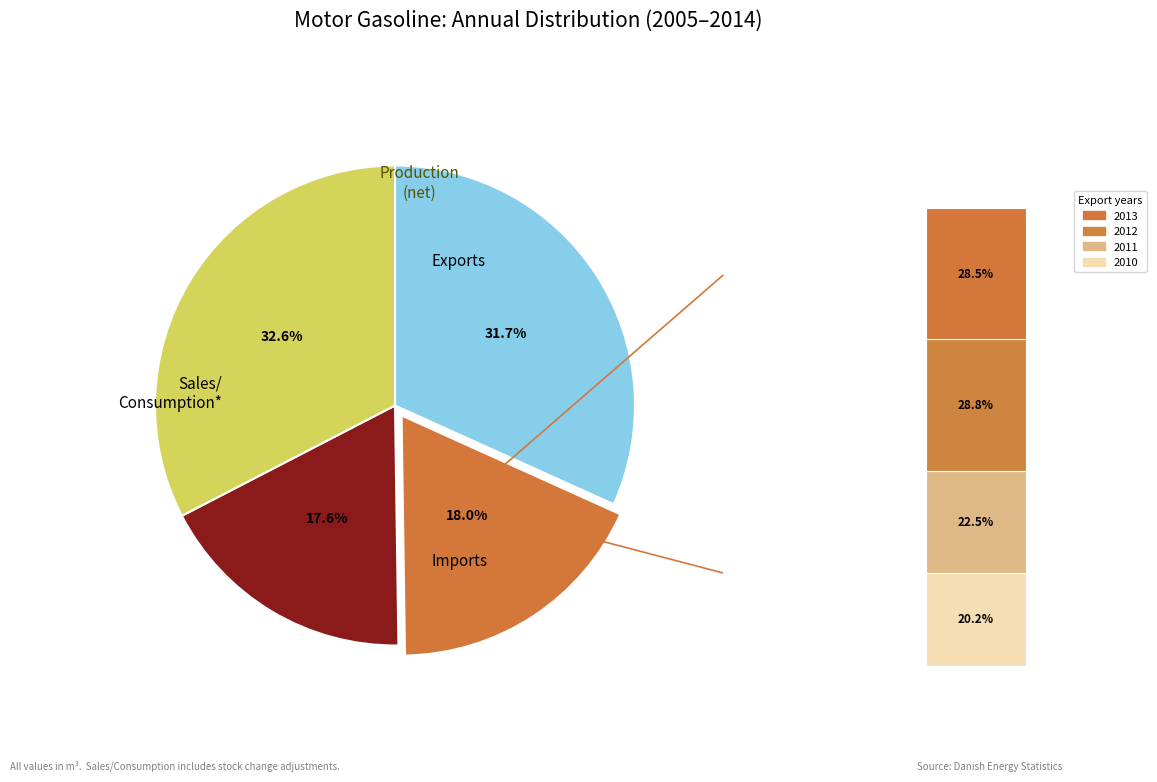

Which series changed the most between 2010 and 2014?

Exports